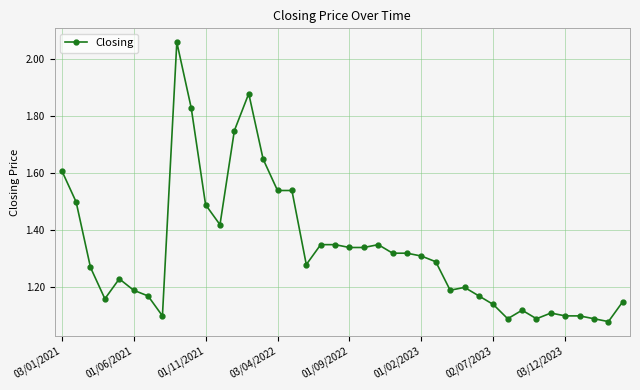

What is the difference between the maximum and minimum values?

1.0